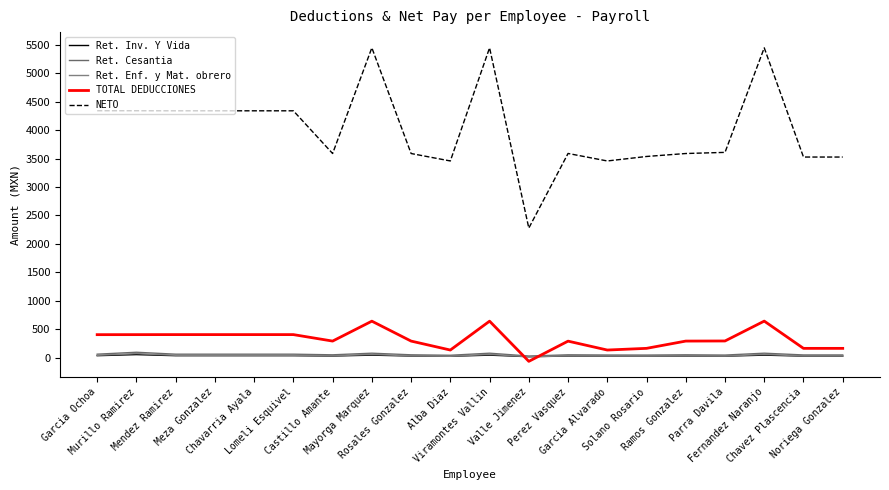

What is the greatest value displayed?

5447.0